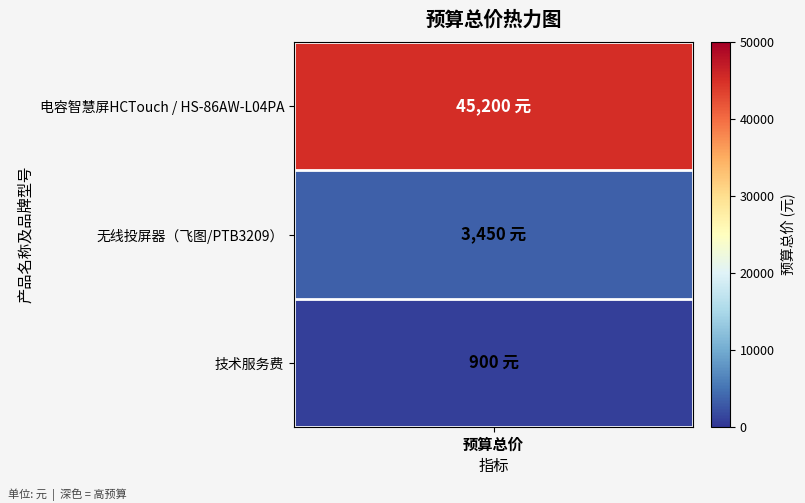

Rank the categories by value from highest to lowest.

电容智慧屏HCTouch / HS-86AW-L04PA, 无线投屏器（飞图/PTB3209）, 技术服务费